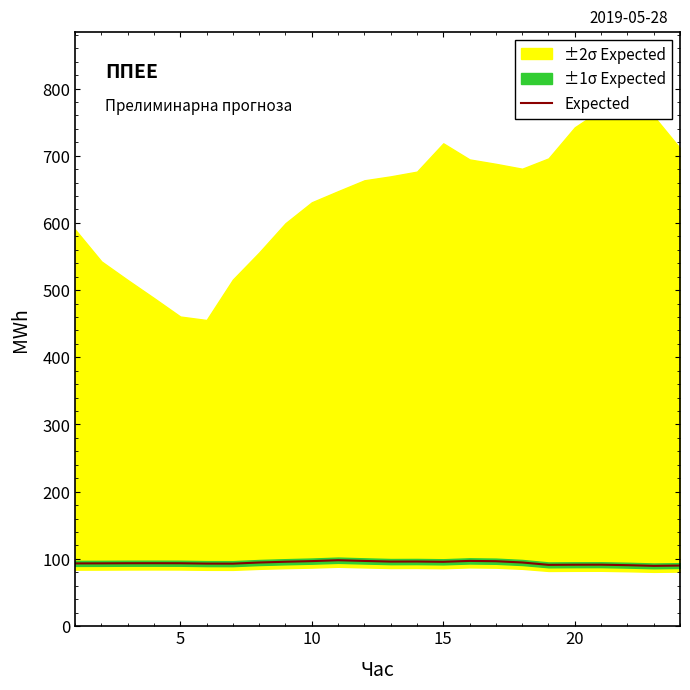

Reading left to right, extract all data points from this chart.

93.2	93.3	93.5	93.5	93.4	92.9	92.9	94.5	95.7	96.6	98.0	96.9	95.9	96.0	95.6	96.9	96.5	94.6	91.1	91.3	91.3	90.6	89.6	90.0